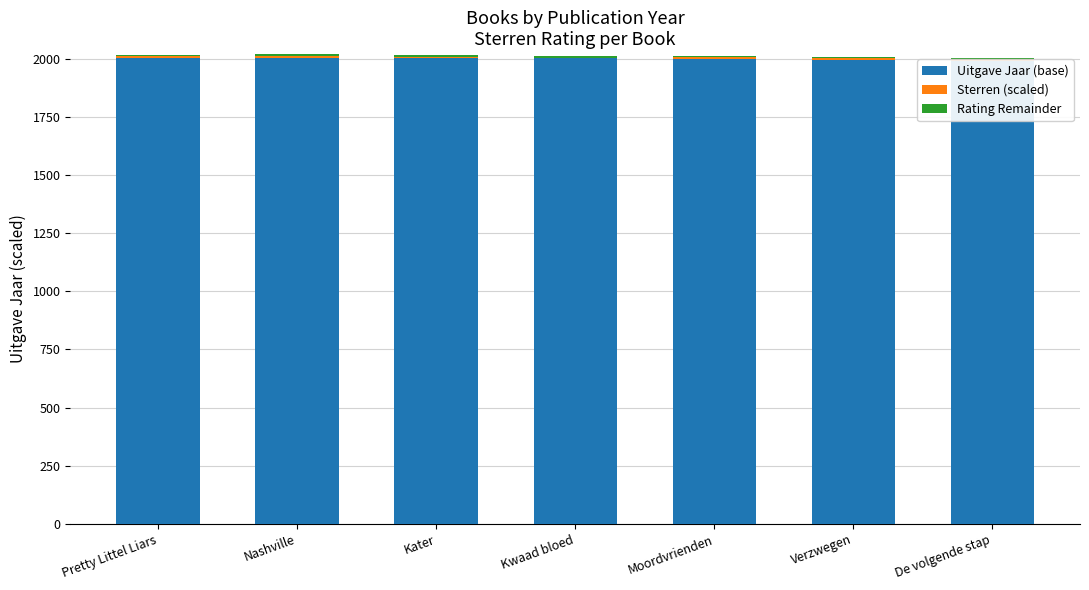

Read the Sterren (scaled) value at Pretty Littel Liars.

6